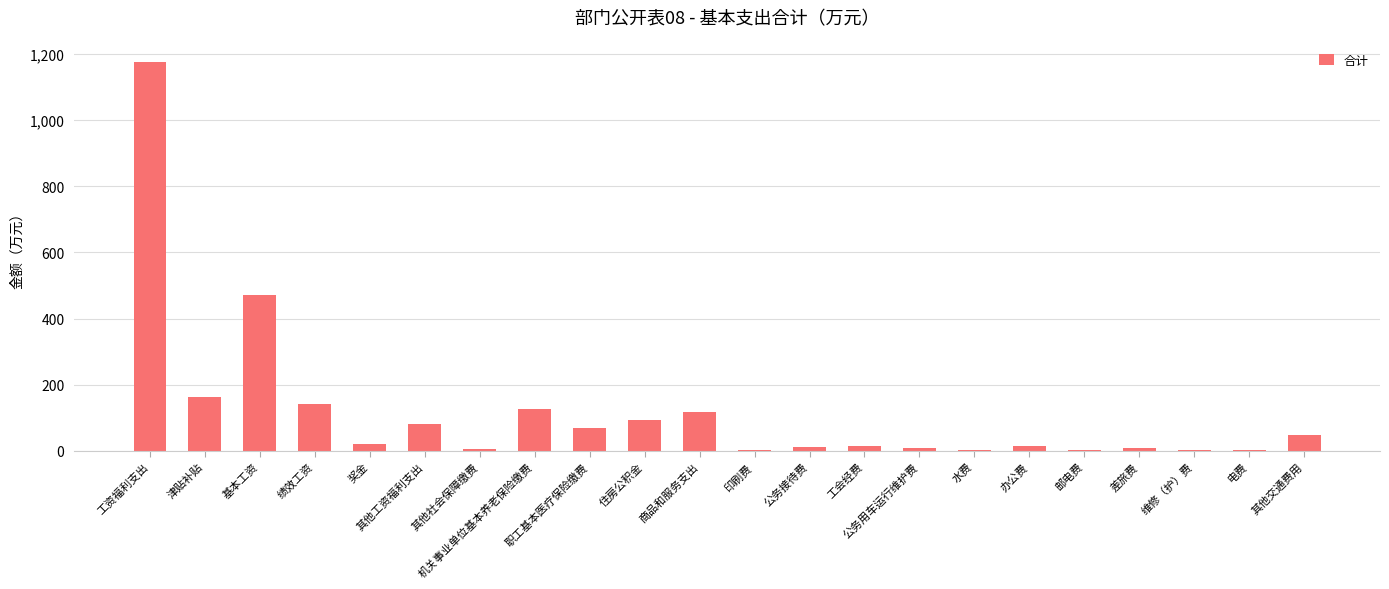

True or false: the data shows 169.5 at 商品和服务支出.

False